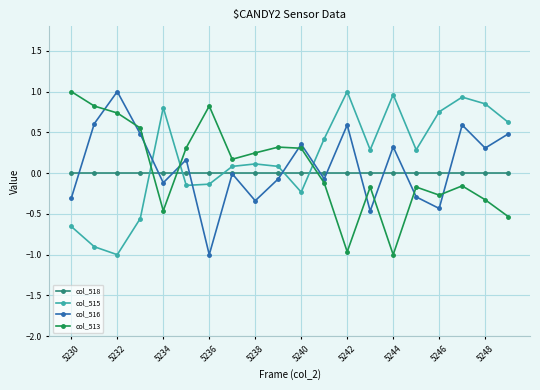

What is the greatest value displayed?

1.0